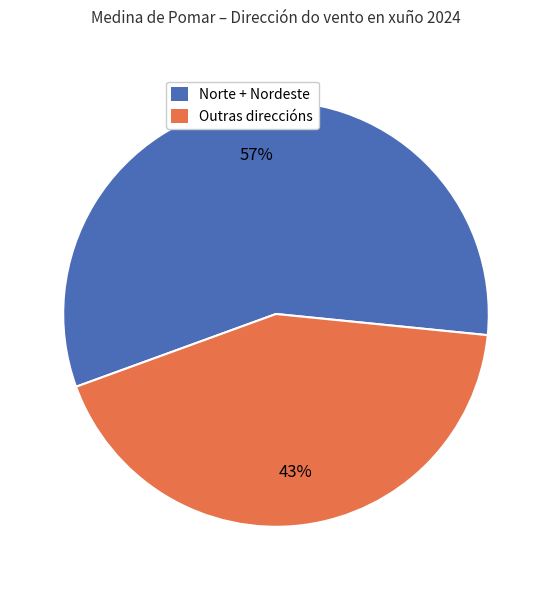

To the nearest percent, what is the difference between the largest and smallest slice percentages?

14%